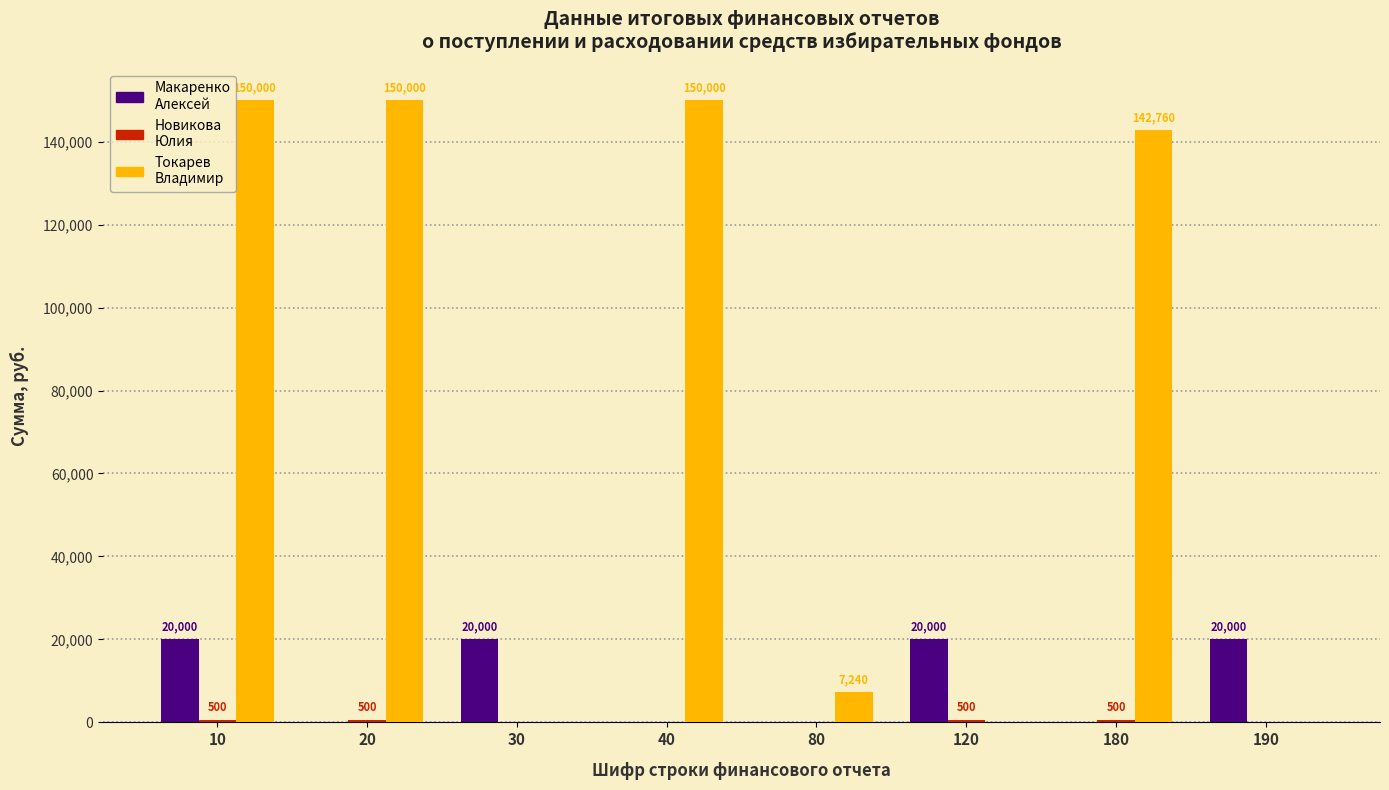

At which category is the sum across all series the highest?

10